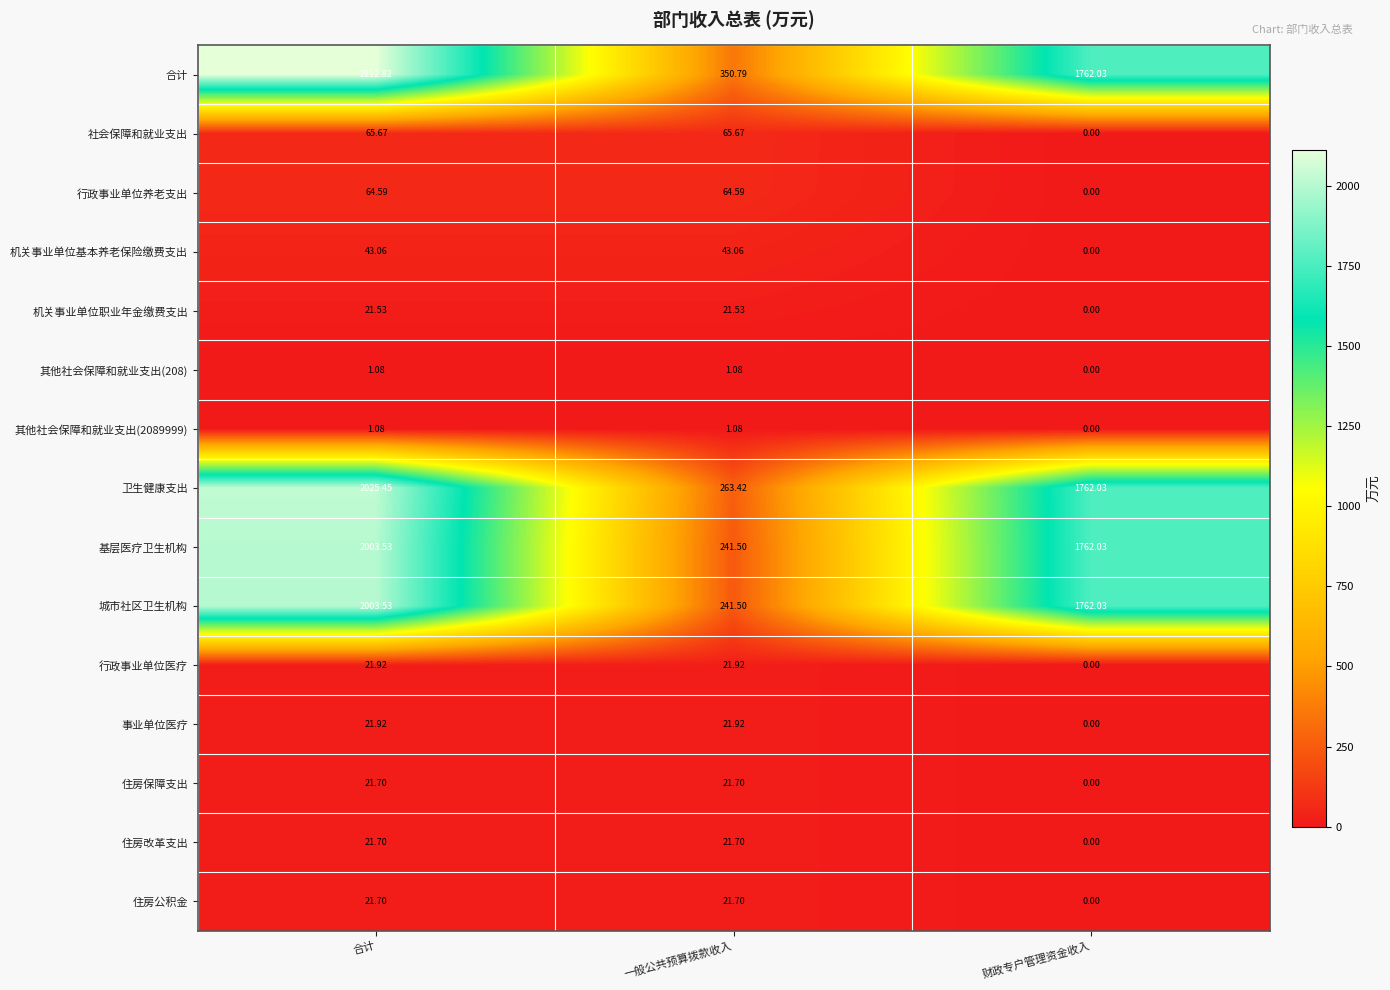

At which category is the sum across all series the highest?

合计